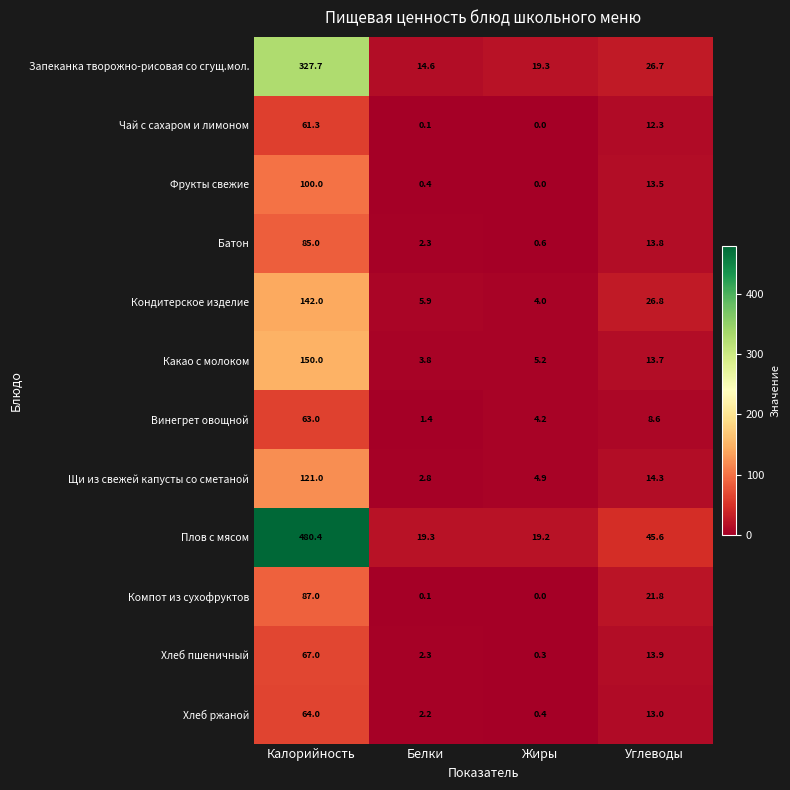

How many data points in Батон are less than 13?

2